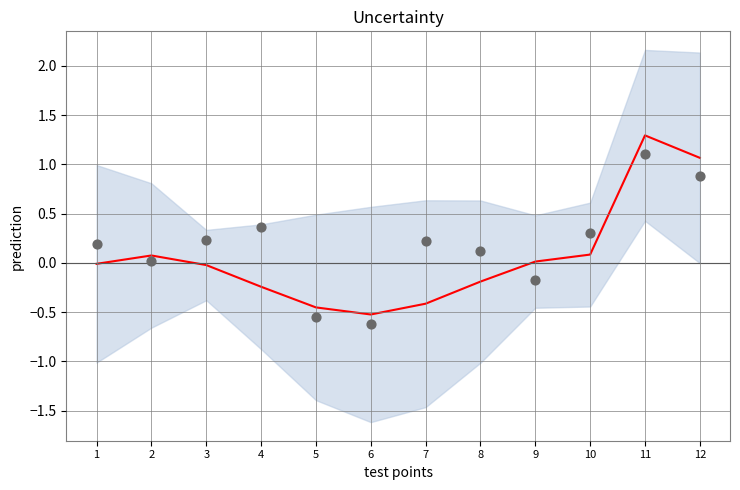

Is the value of test points at 1 greater than the value of prediction at 2?

Yes